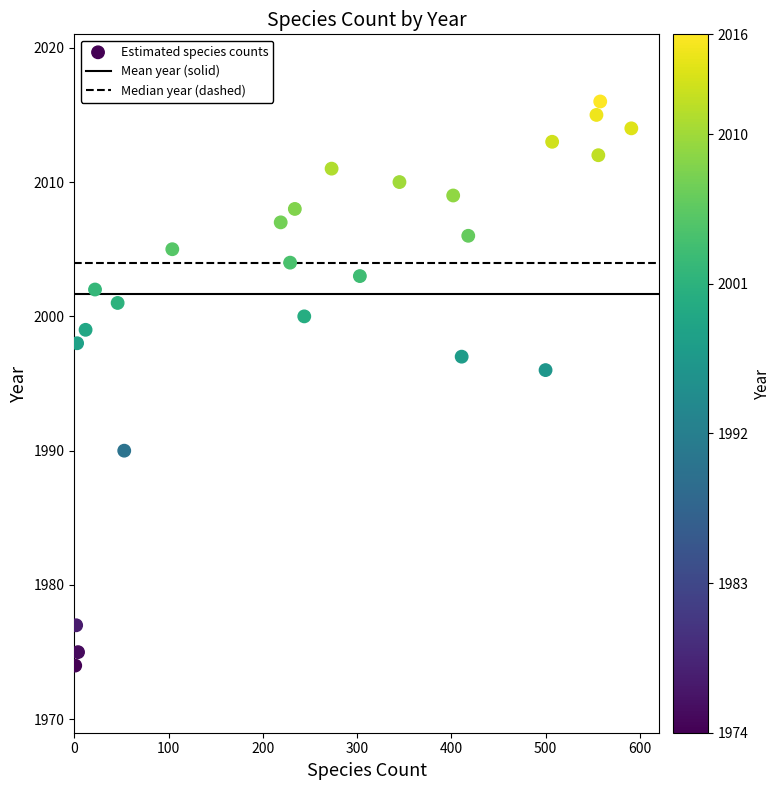

What Y value in the scatter plot is closest to 1995?

1996